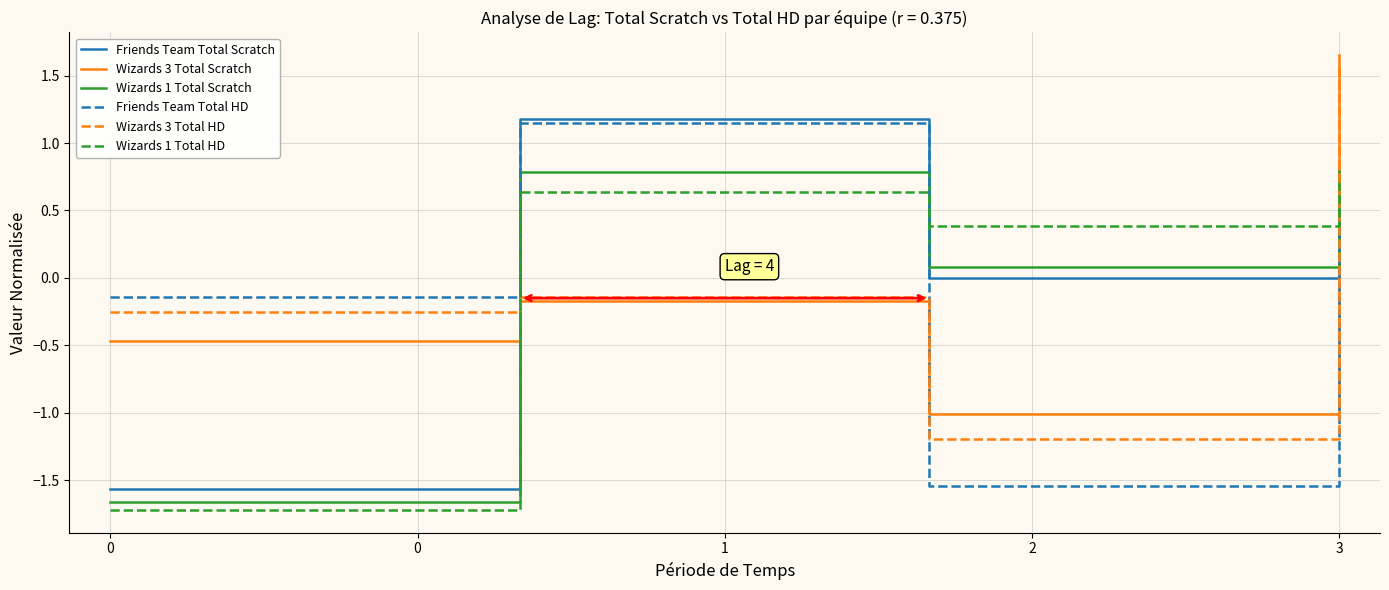

What is the difference between the maximum and minimum values in the Friends Team Total Scratch series?

2.7